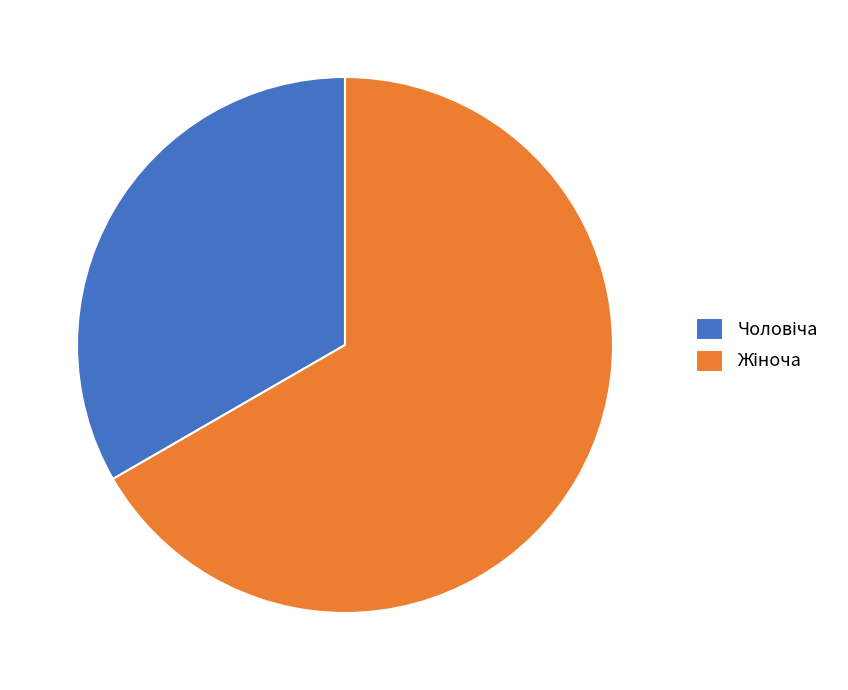

Does any single category account for the majority?

Yes